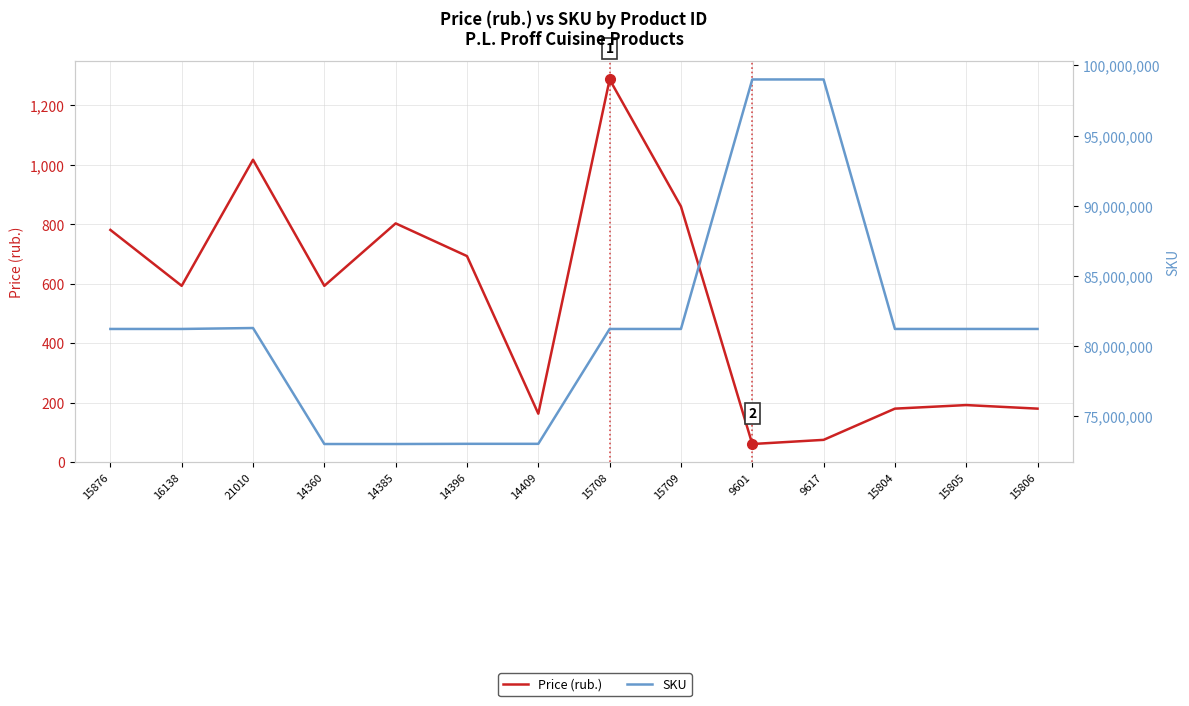

Which series has the largest total across all categories?

SKU